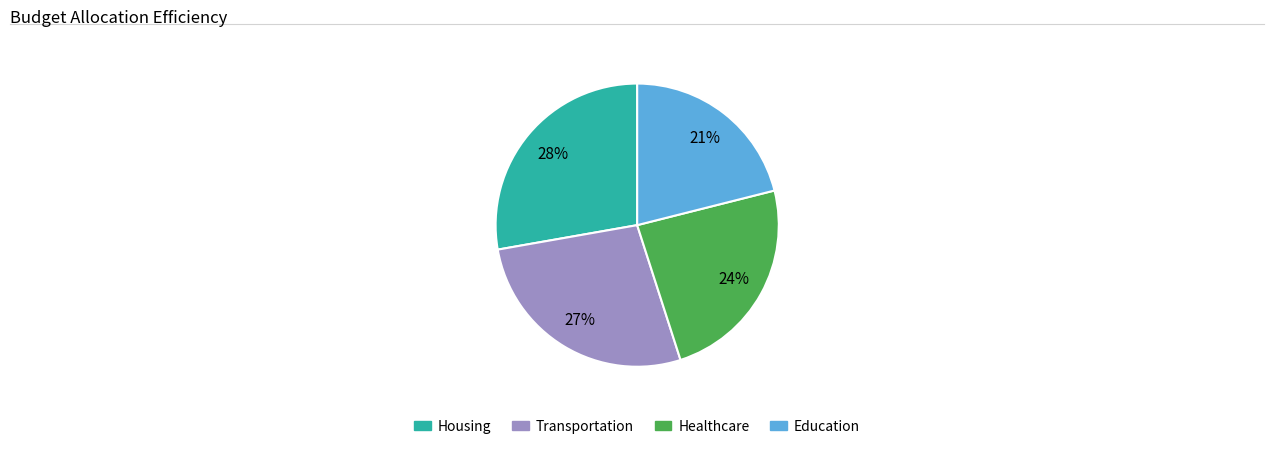

To the nearest percent, what percentage of the pie is Transportation?

27%